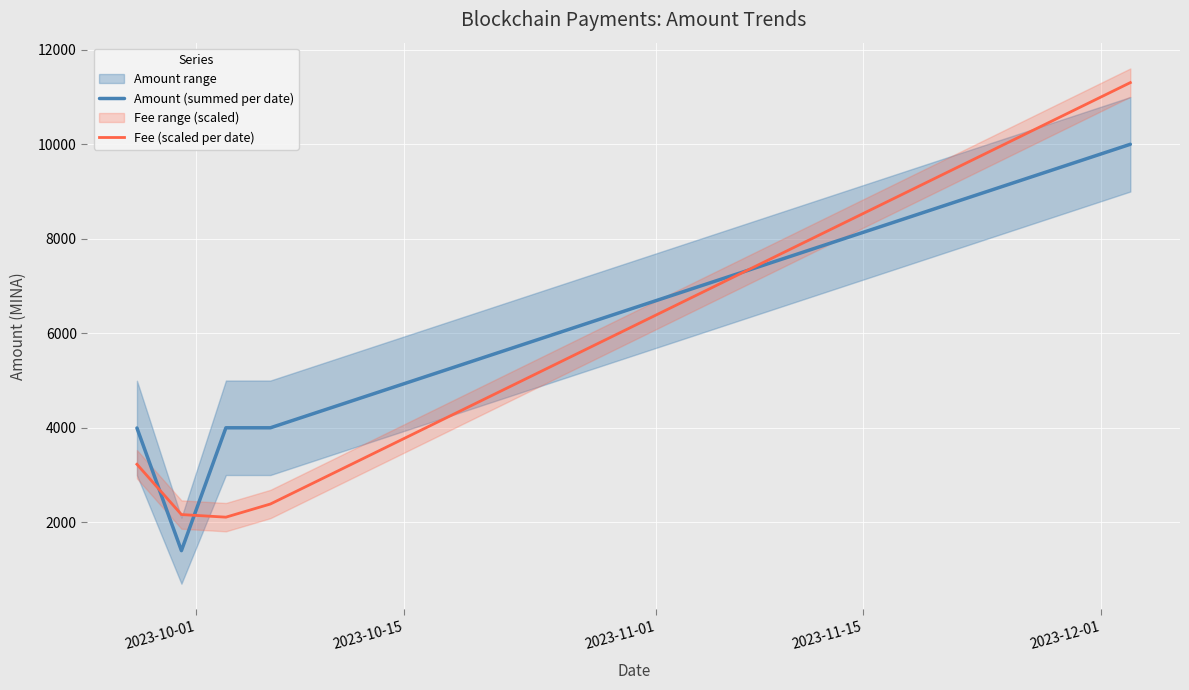

What is the highest value of the Fee (scaled per date) series?

11305.0